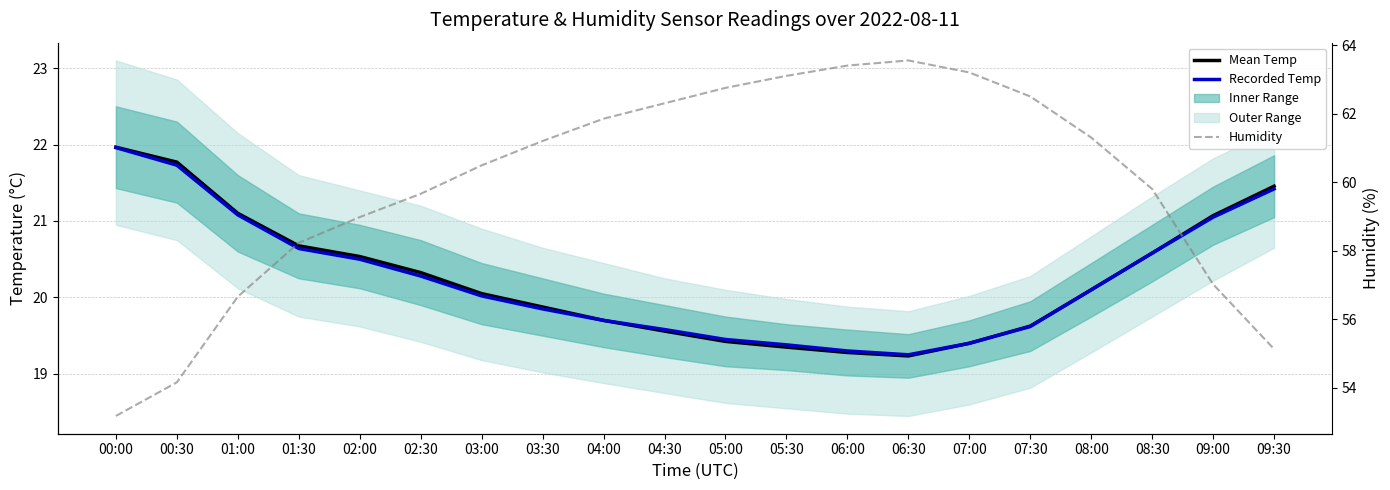

Where do Recorded Temperature and Mean Temperature first cross each other?

04:00 and 04:30